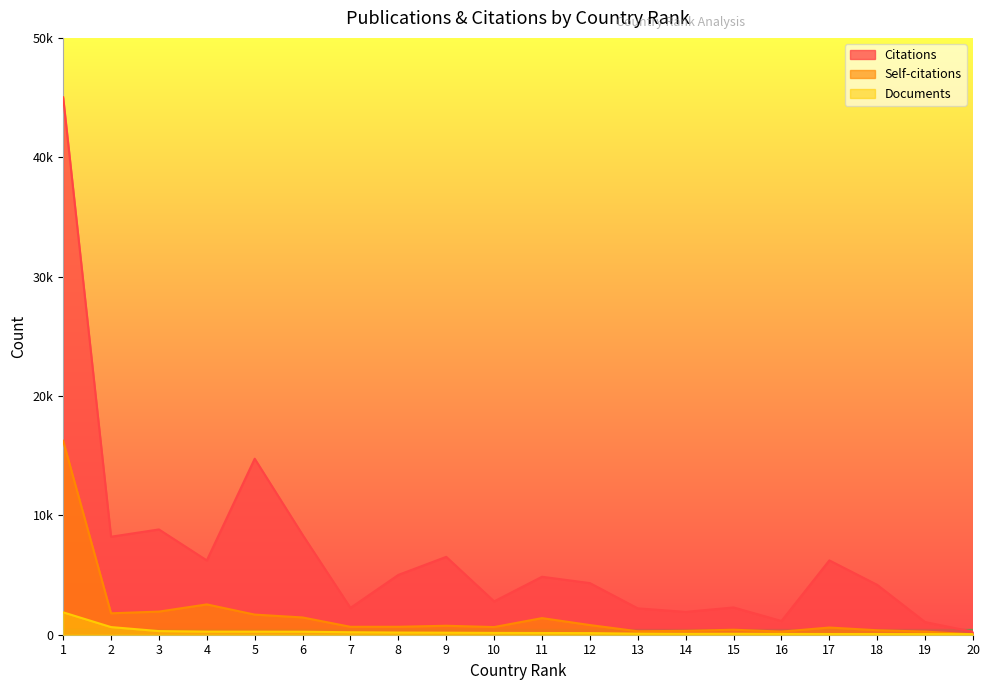

How many lines are shown in the chart?

3